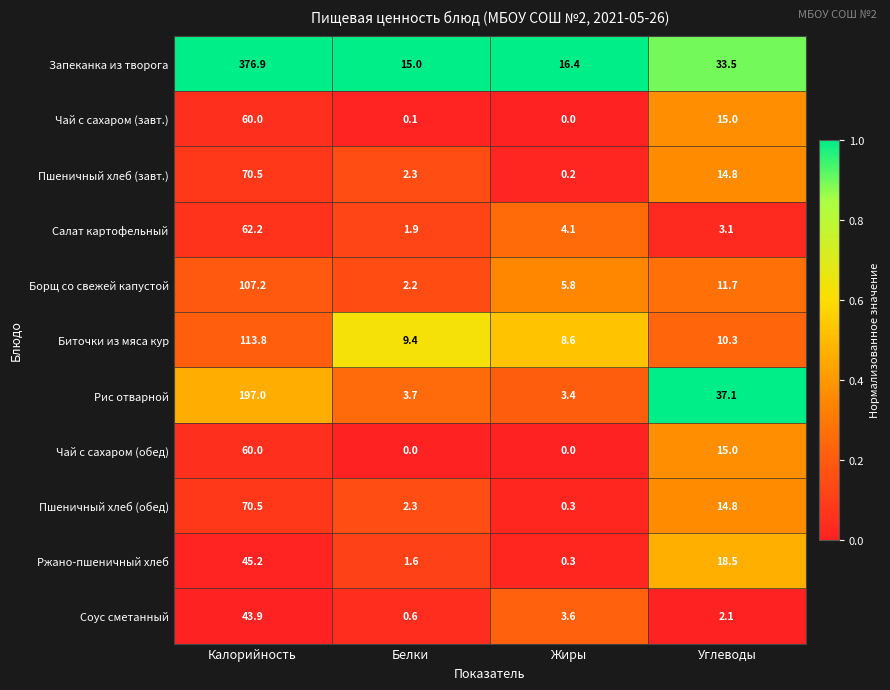

List the labels in order of Запеканка из творога value, largest first.

Калорийность, Углеводы, Жиры, Белки